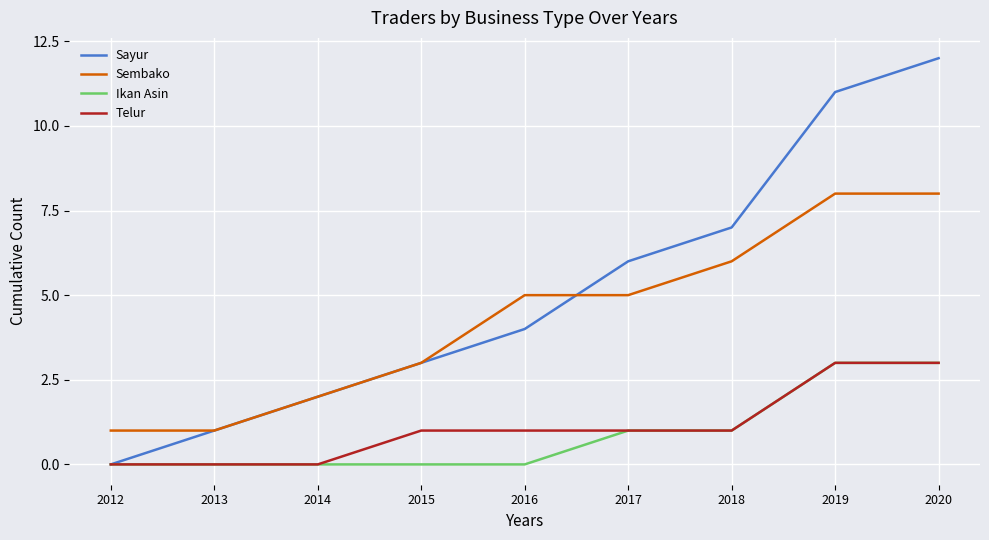

Count the number of categories in the chart.

9